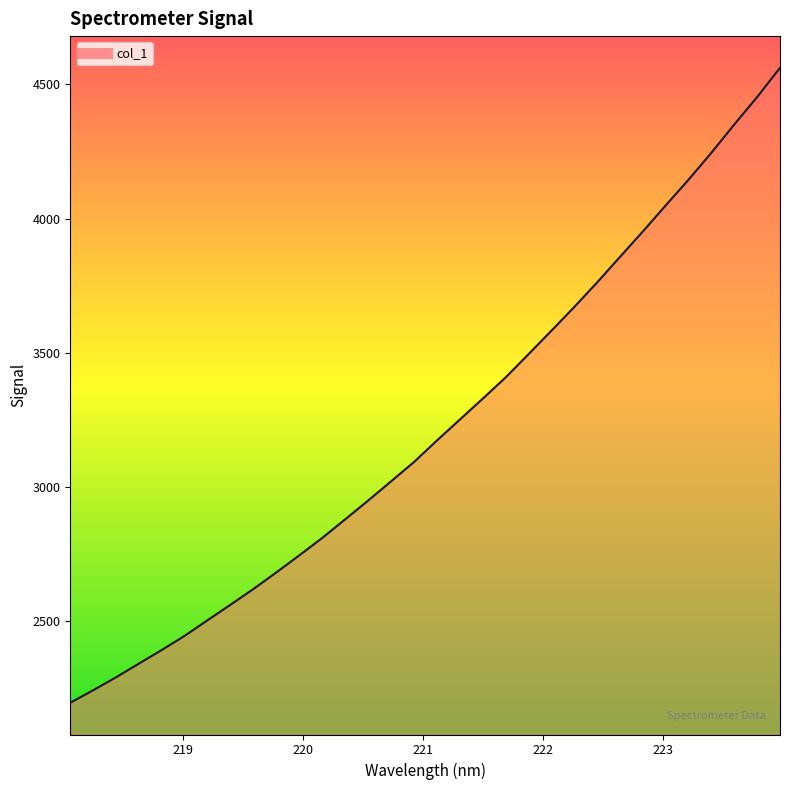

What is the smallest value displayed?

2195.2